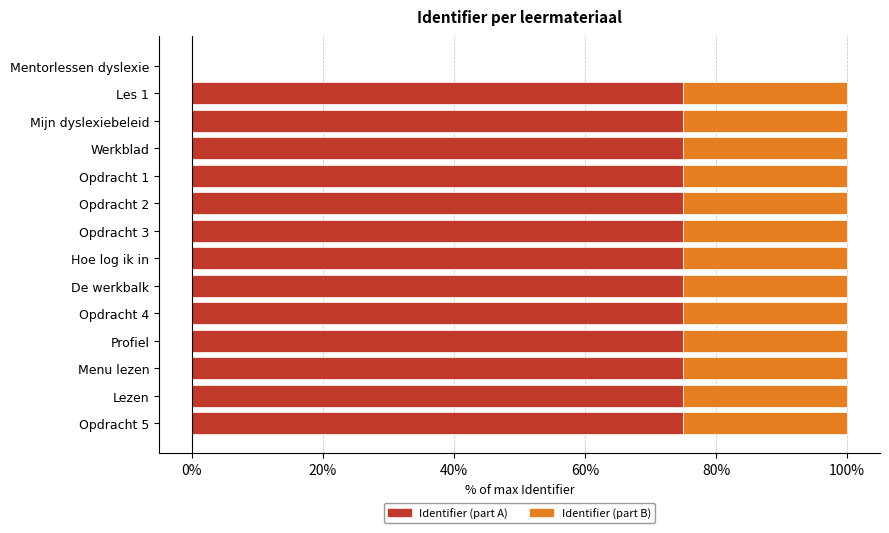

What is the maximum value for Identifier (part A)?

75.0